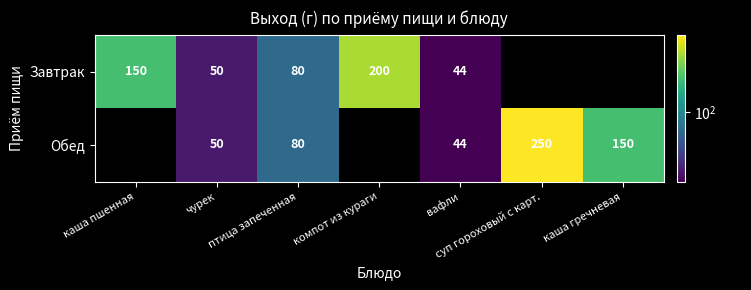

Which label corresponds to the smallest value in the chart?

вафли